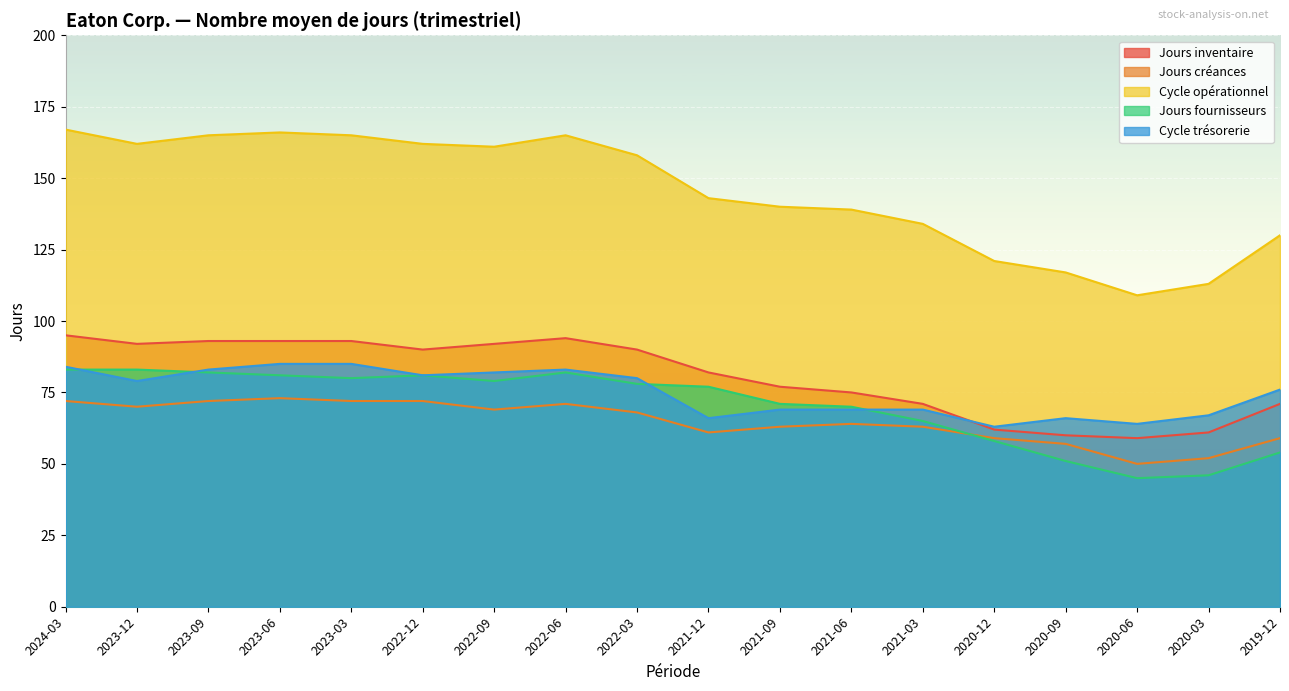

At which label is Jours inventaire closest to 77?

2021-09